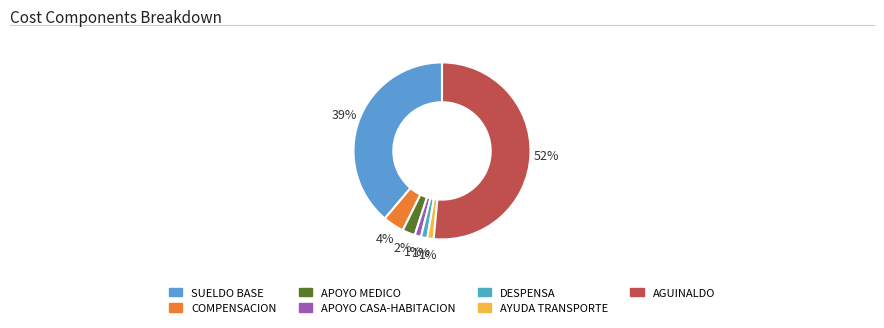

Which slice is the largest?

AGUINALDO